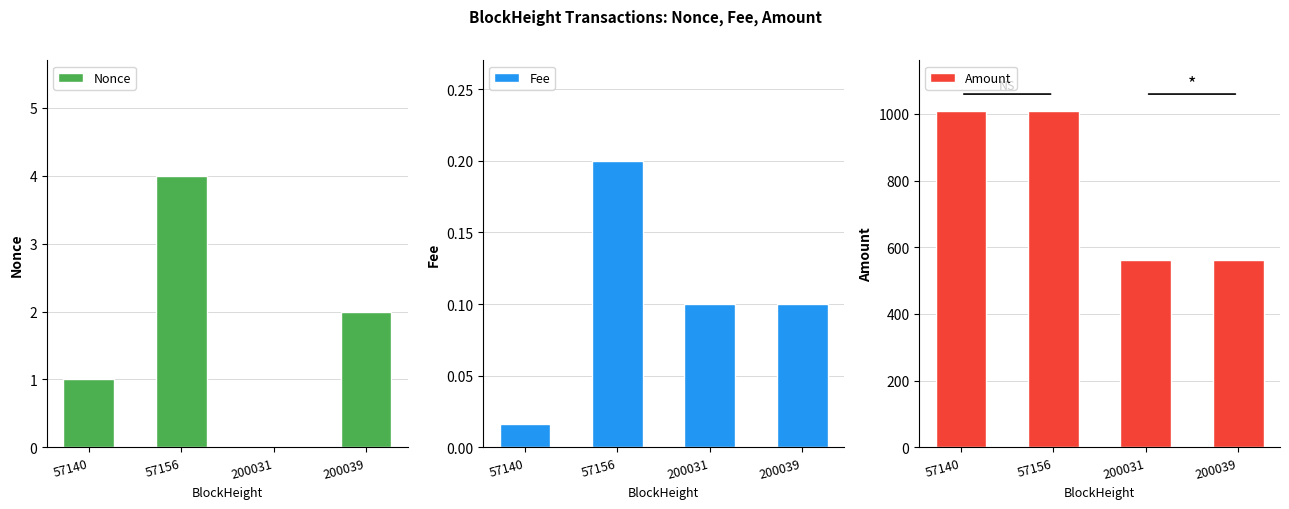

Is the value of Fee at 200031 greater than the value of Nonce at 57140?

No